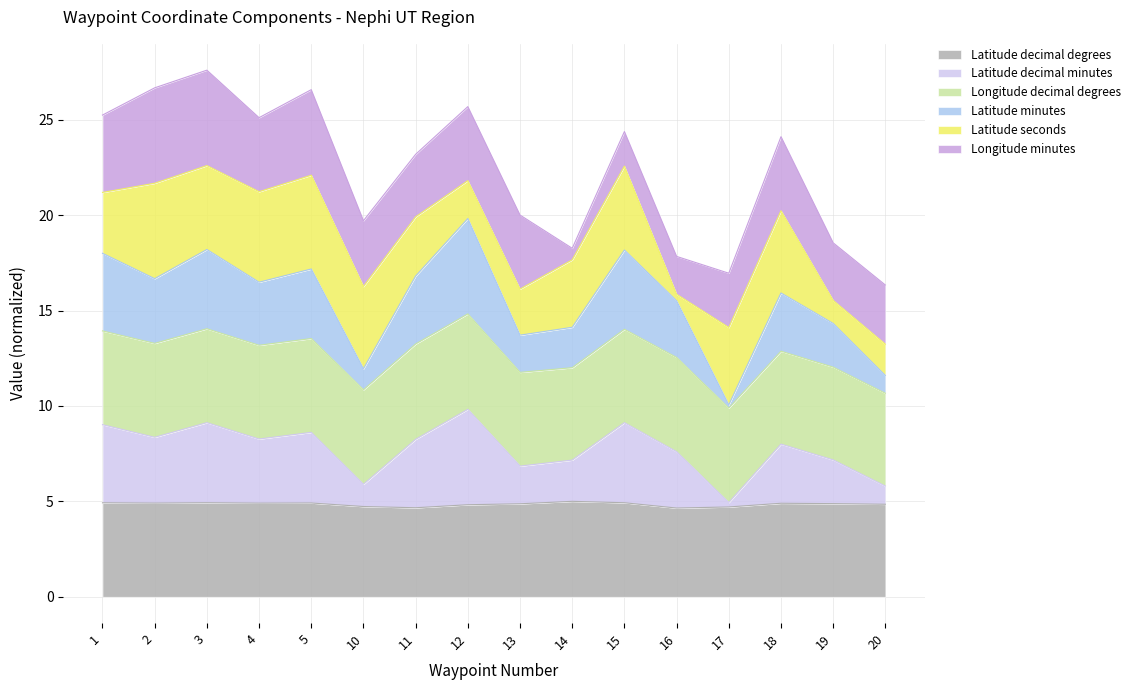

What is the maximum value for Latitude decimal degrees?

5.0